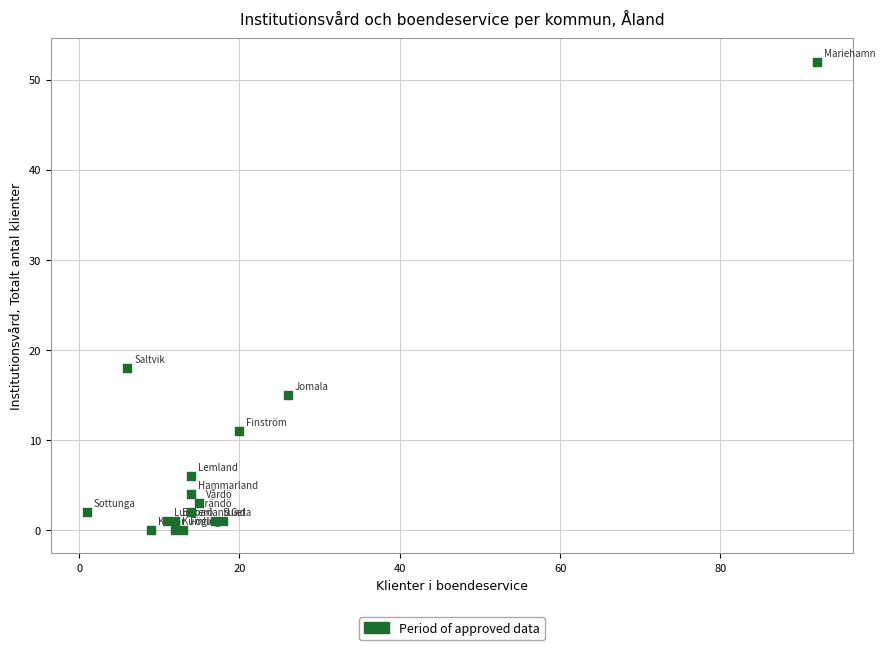

What Y value in the scatter plot is closest to 26?

18